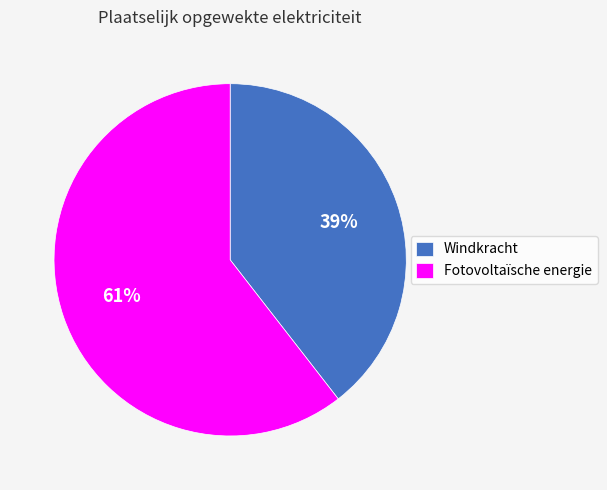

Which category has the biggest portion of the pie?

Fotovoltaïsche energie